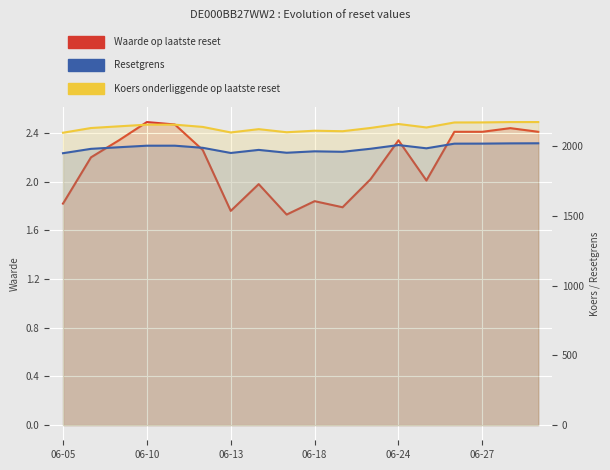

What is the smallest value displayed?

1.7